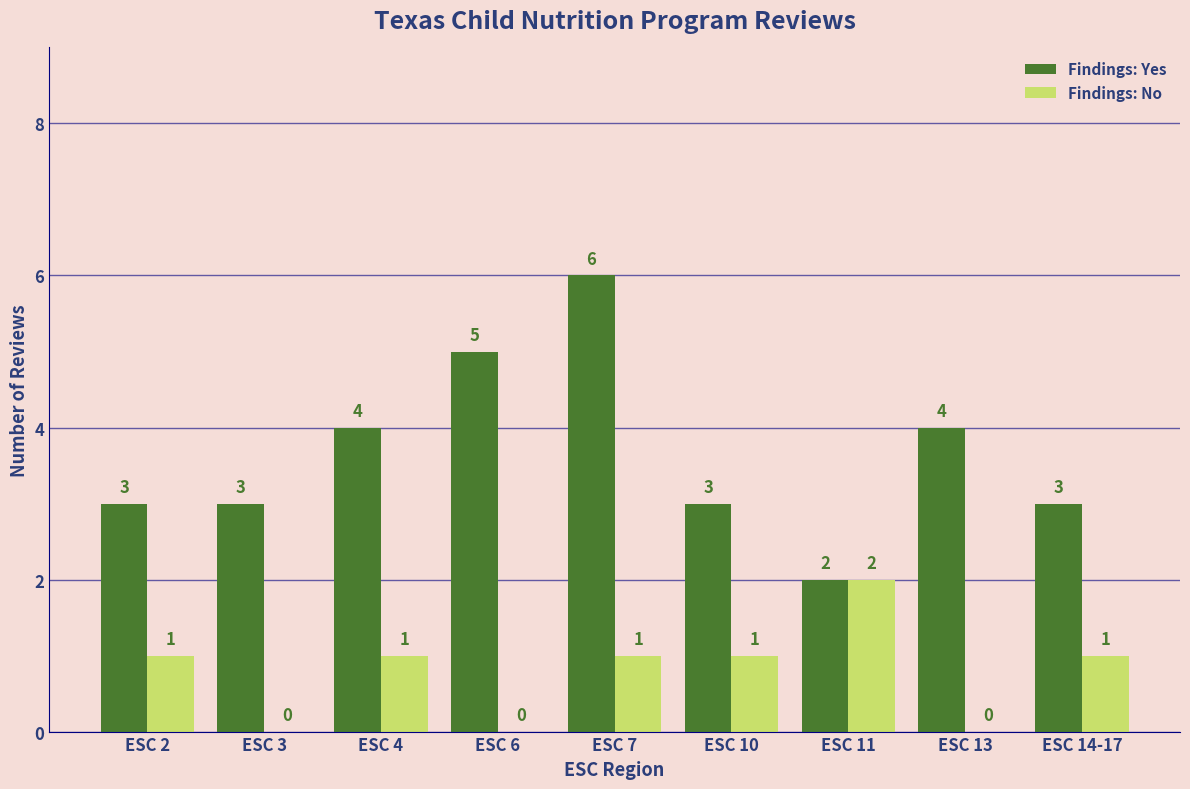

What is the average value of the Findings: Yes series?

4